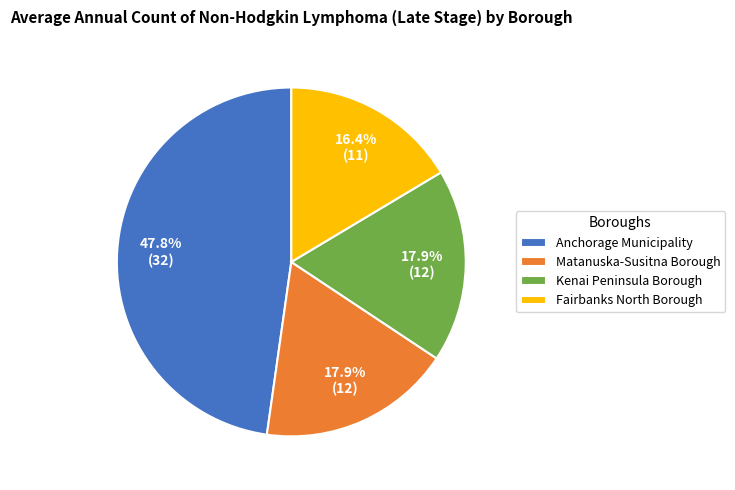

How many slices are in this pie chart?

4